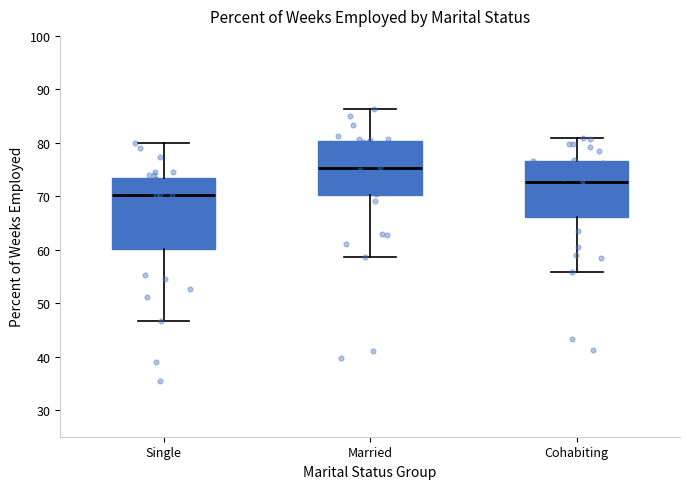

Reading left to right, read every box against the y-axis: the position of its median line, the range the box covers, and the ends of its whiskers. The values are not printed on the chart, so give them approximately, as read against the axis.

Single: median 70, box 60 to 73, whiskers 47 to 80
Married: median 75, box 70 to 80, whiskers 59 to 86
Cohabiting: median 73, box 66 to 77, whiskers 56 to 81